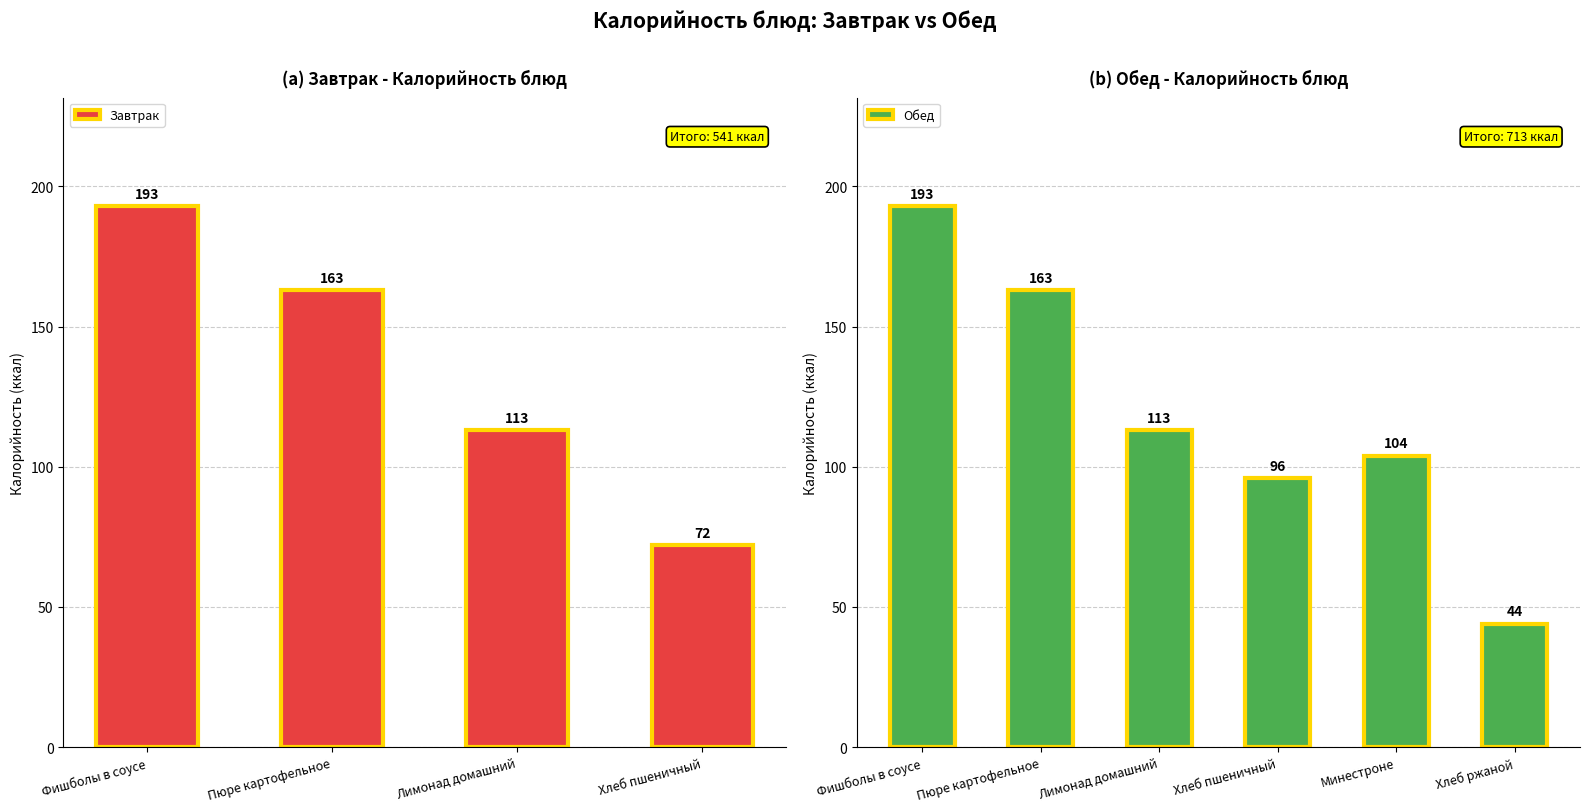

What is the difference between the second highest and second lowest values?

67